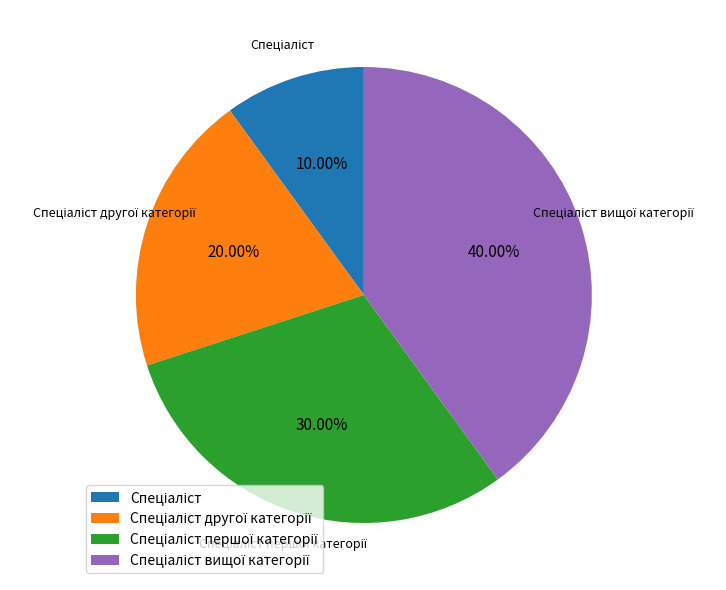

Does any single category account for the majority?

No